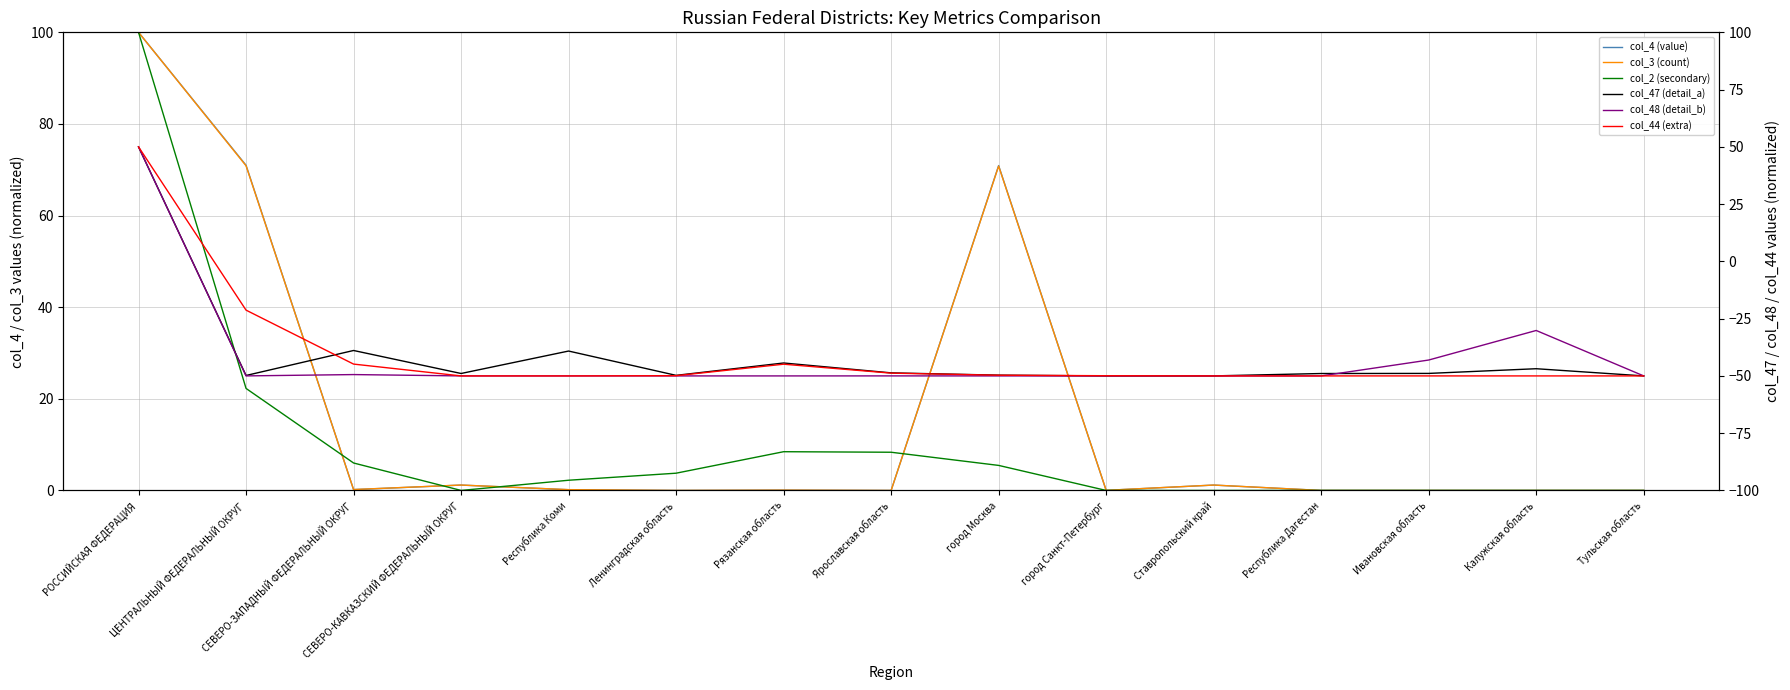

True or false: col_4 (value) has a value of 0.0 at Ленинградская область.

False